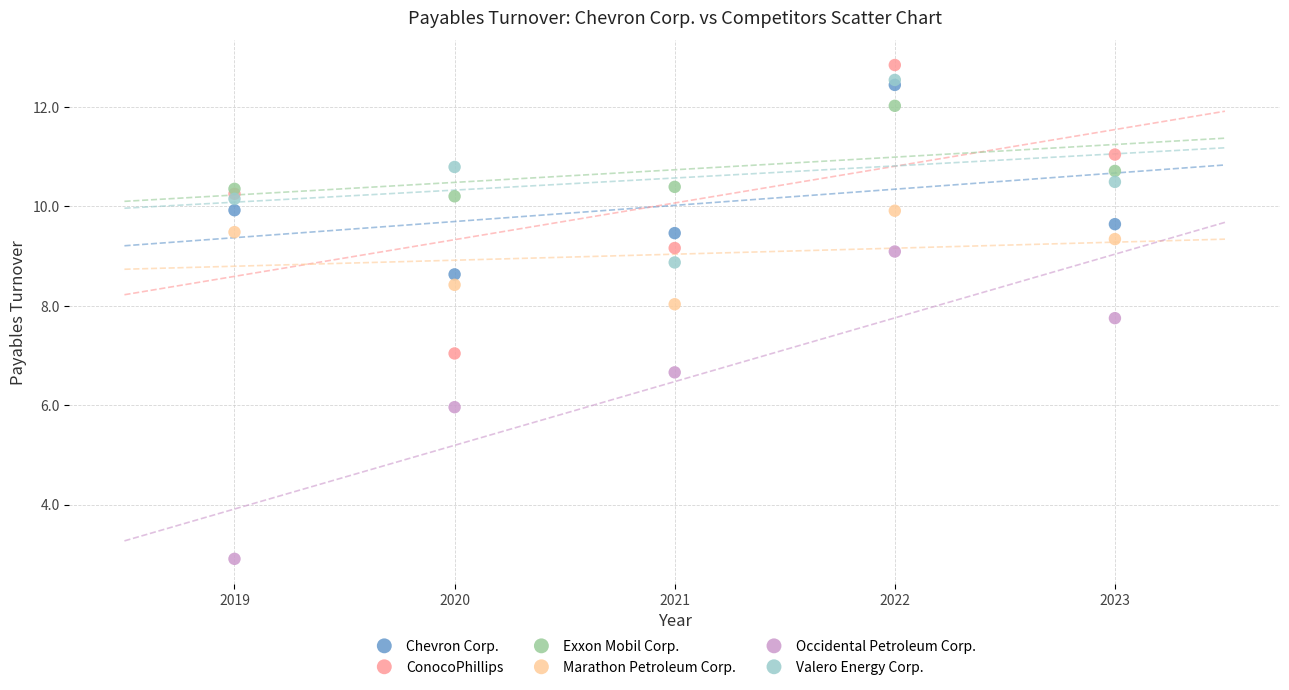

What are all the series names shown in the legend?

Chevron Corp., ConocoPhillips, Exxon Mobil Corp., Marathon Petroleum Corp., Occidental Petroleum Corp., Valero Energy Corp.